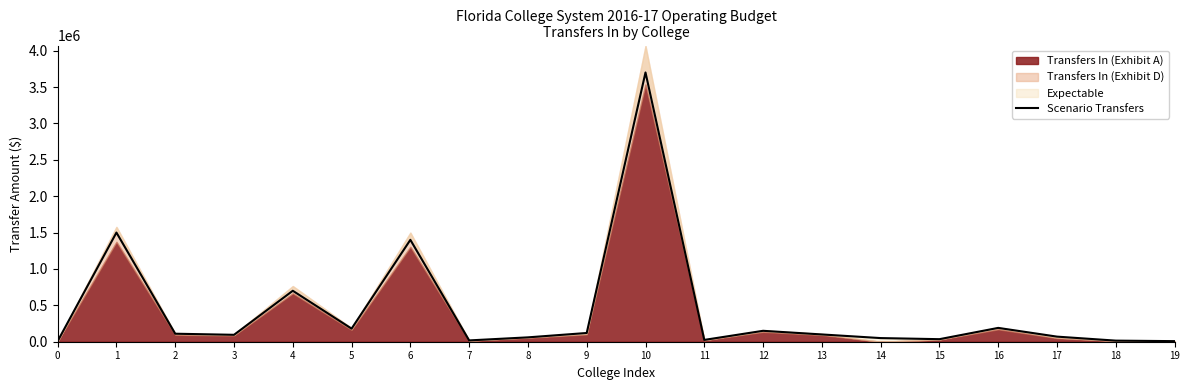

What is the value of the 7th point from the left?

1400000